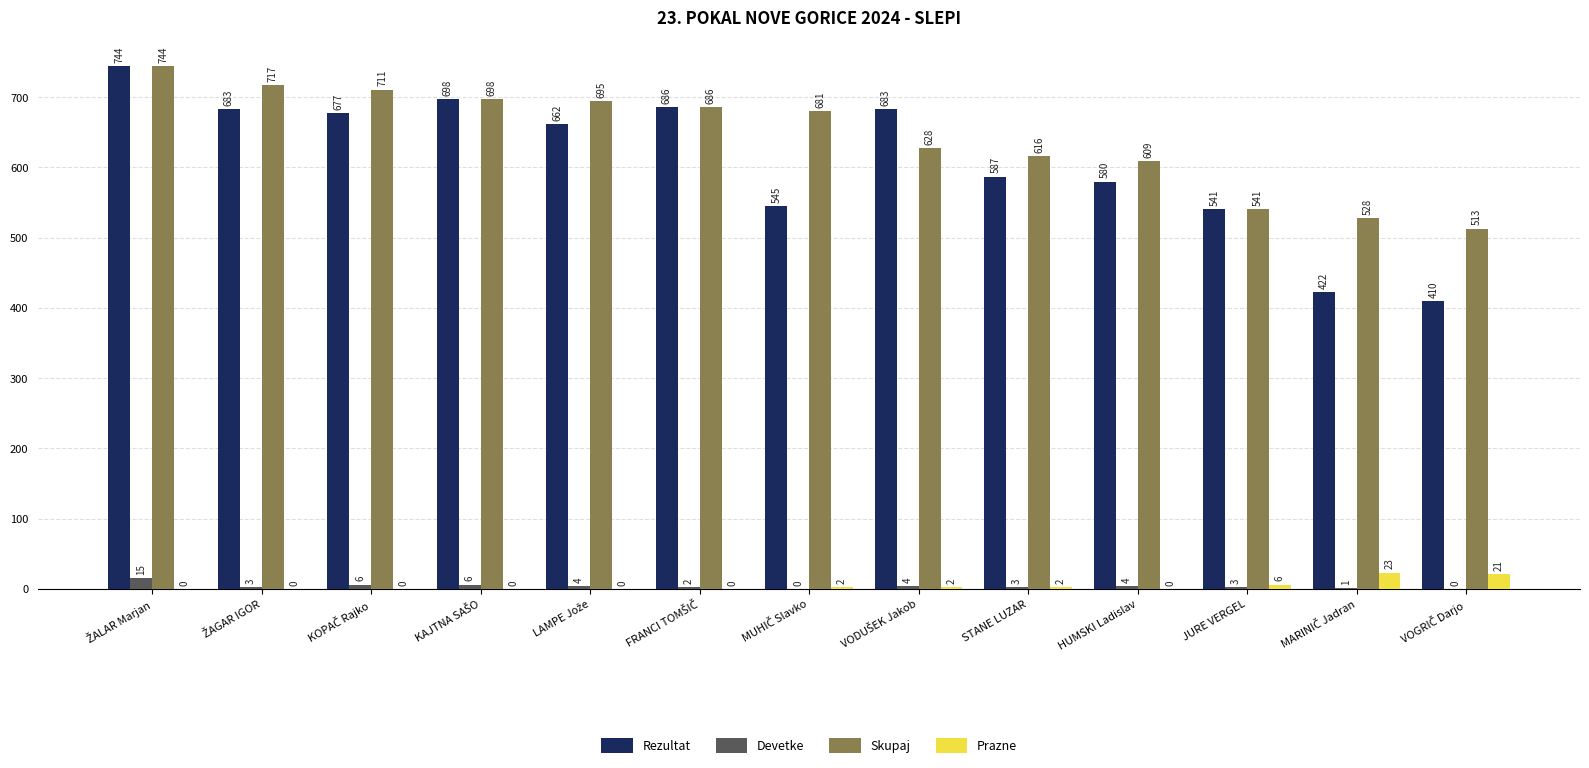

The Rezultat series shows 541 at JURE VERGEL. True or false?

True